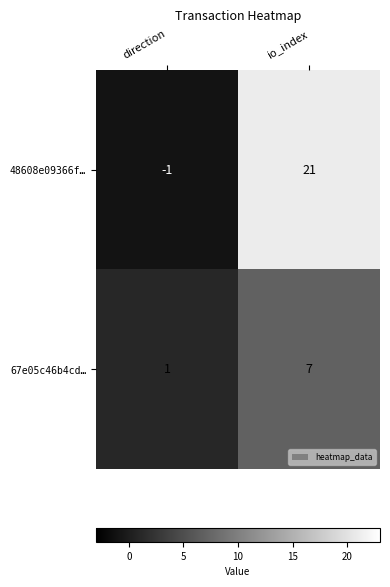

How many distinct data groups are displayed?

2